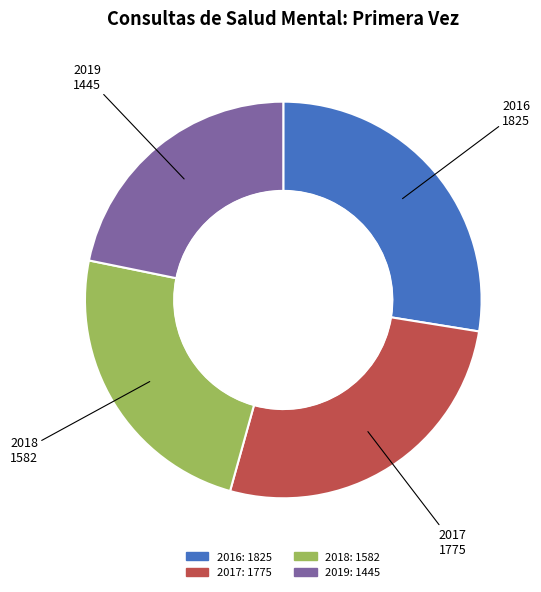

Between 2018 and 2019, which is larger?

2018